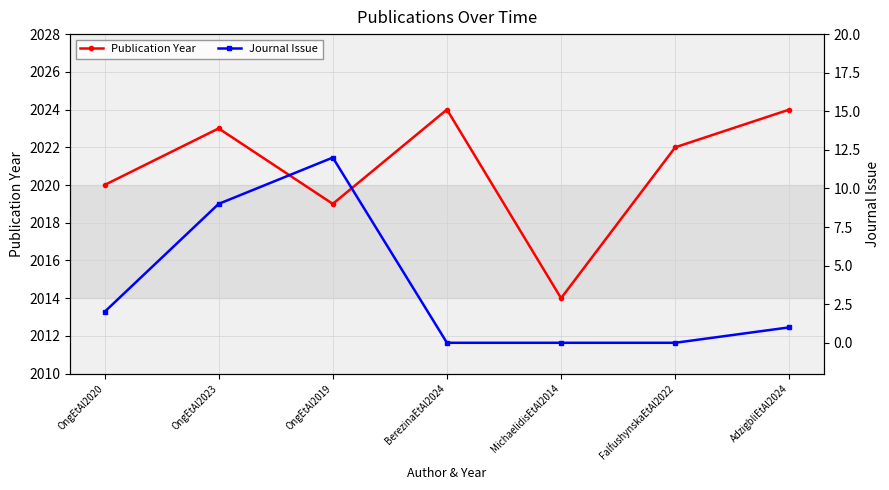

In Journal Issue, how many points are higher than both neighbors (excluding endpoints)?

1